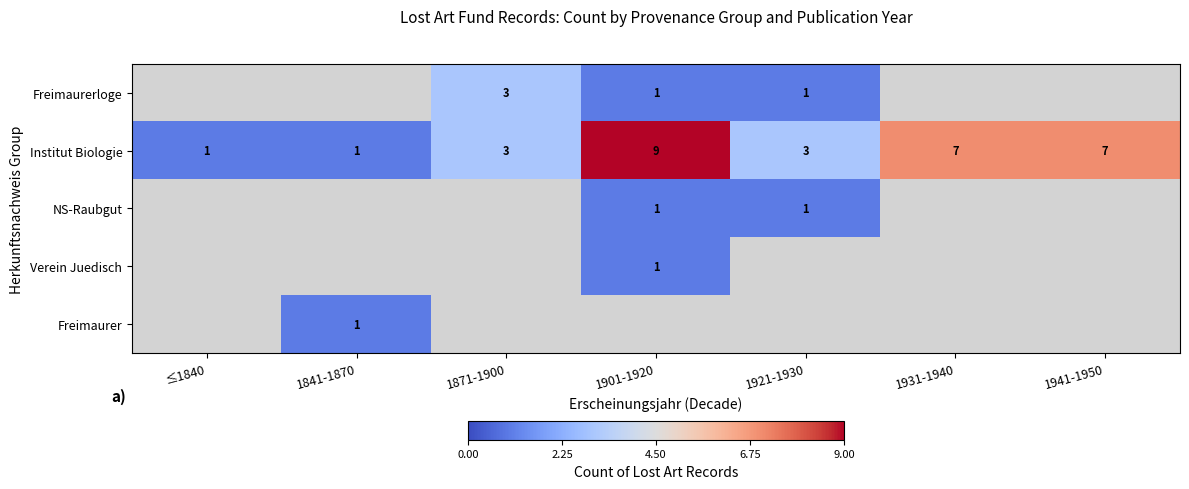

What is the approximate value of Institut Biologie at 1941-1950?

7